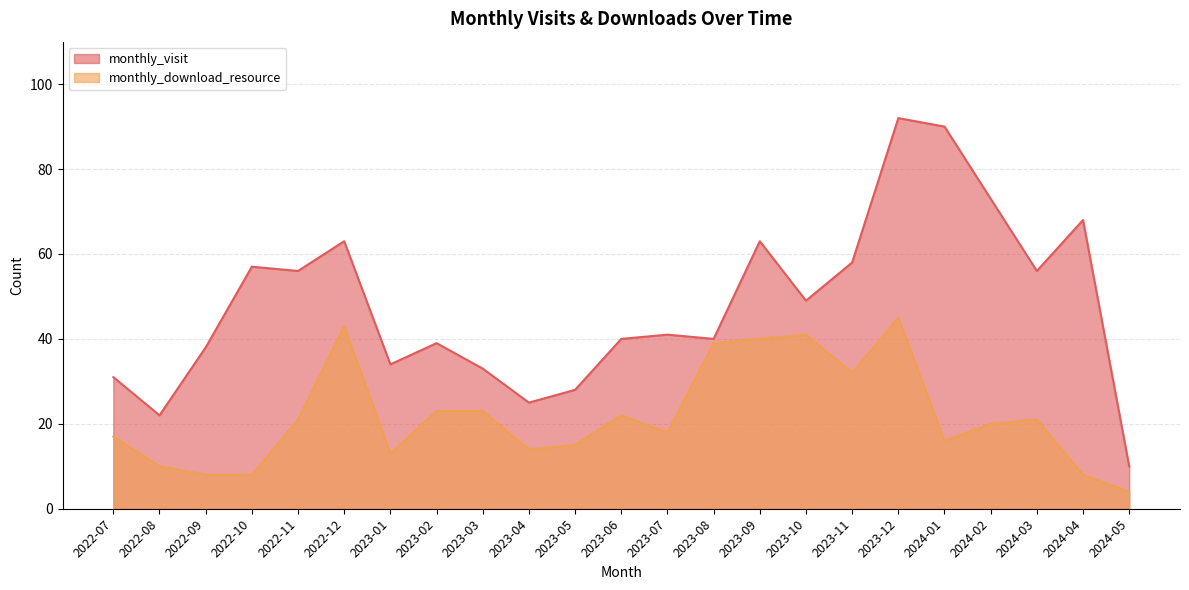

List the series in order of their peak value, highest first.

monthly_visit, monthly_download_resource